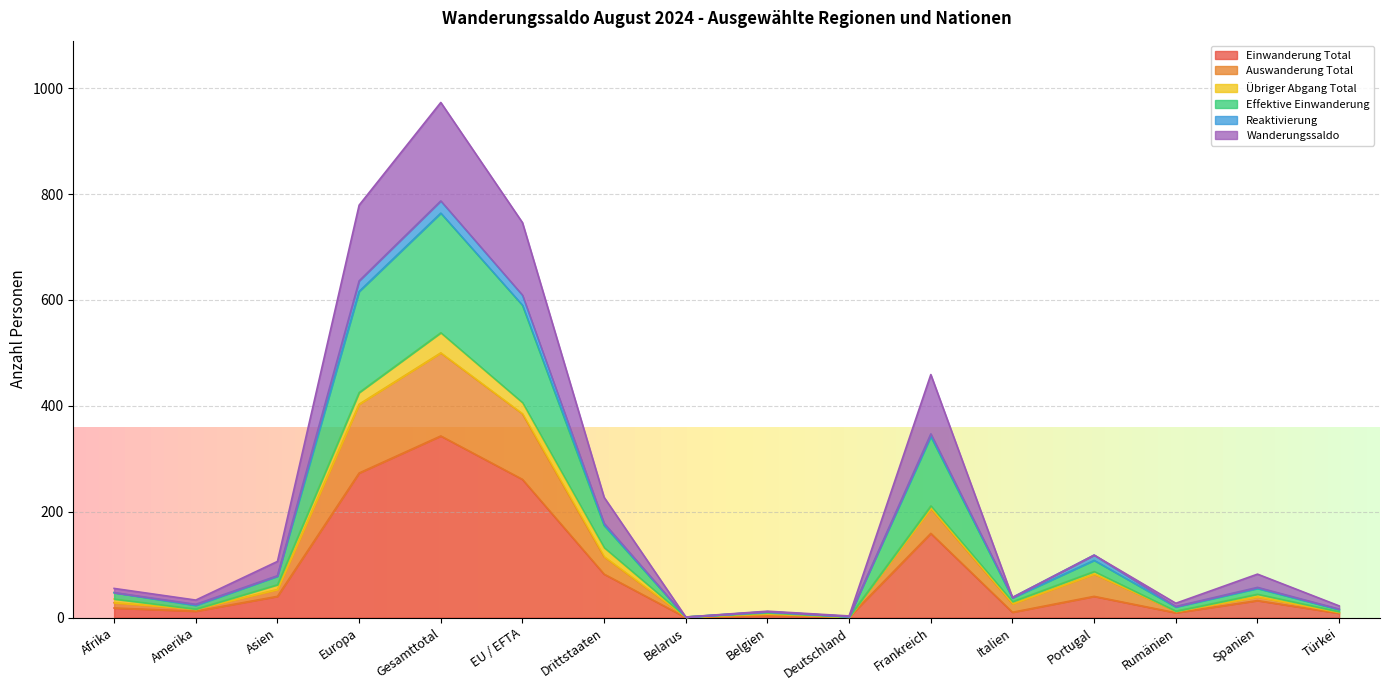

Which category has the lowest value across all series?

Belarus